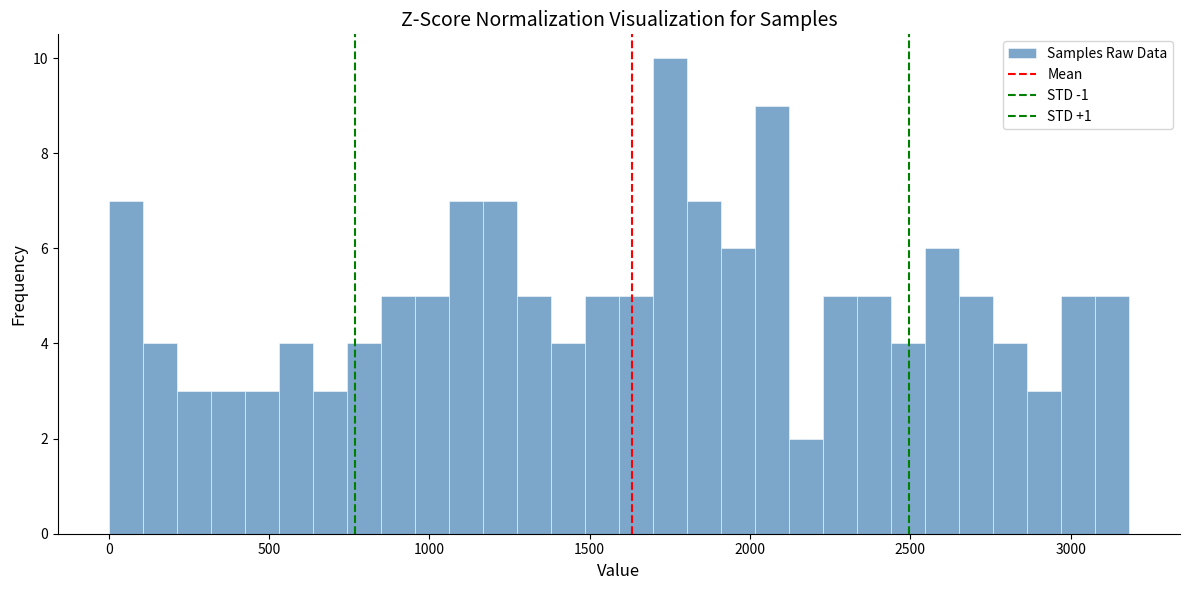

Read against the x-axis, roughly where is the centre of the tallest bar?

1750